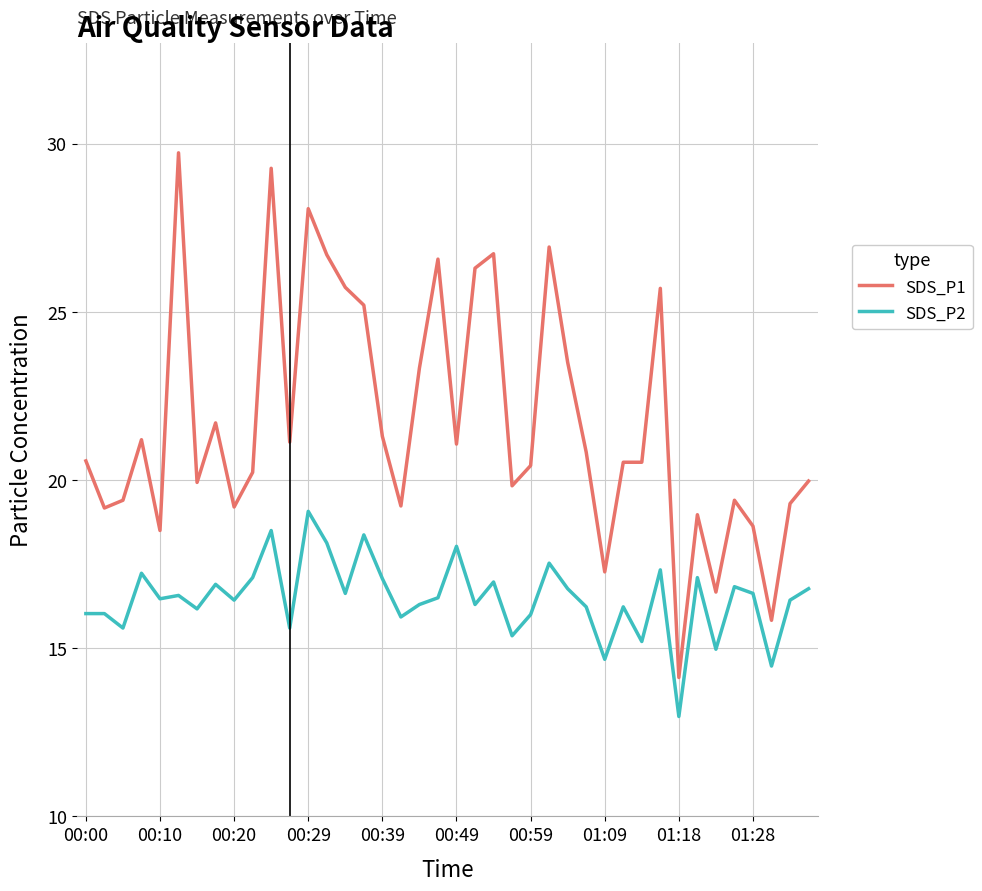

True or false: SDS_P2 and SDS_P1 intersect in this chart.

False